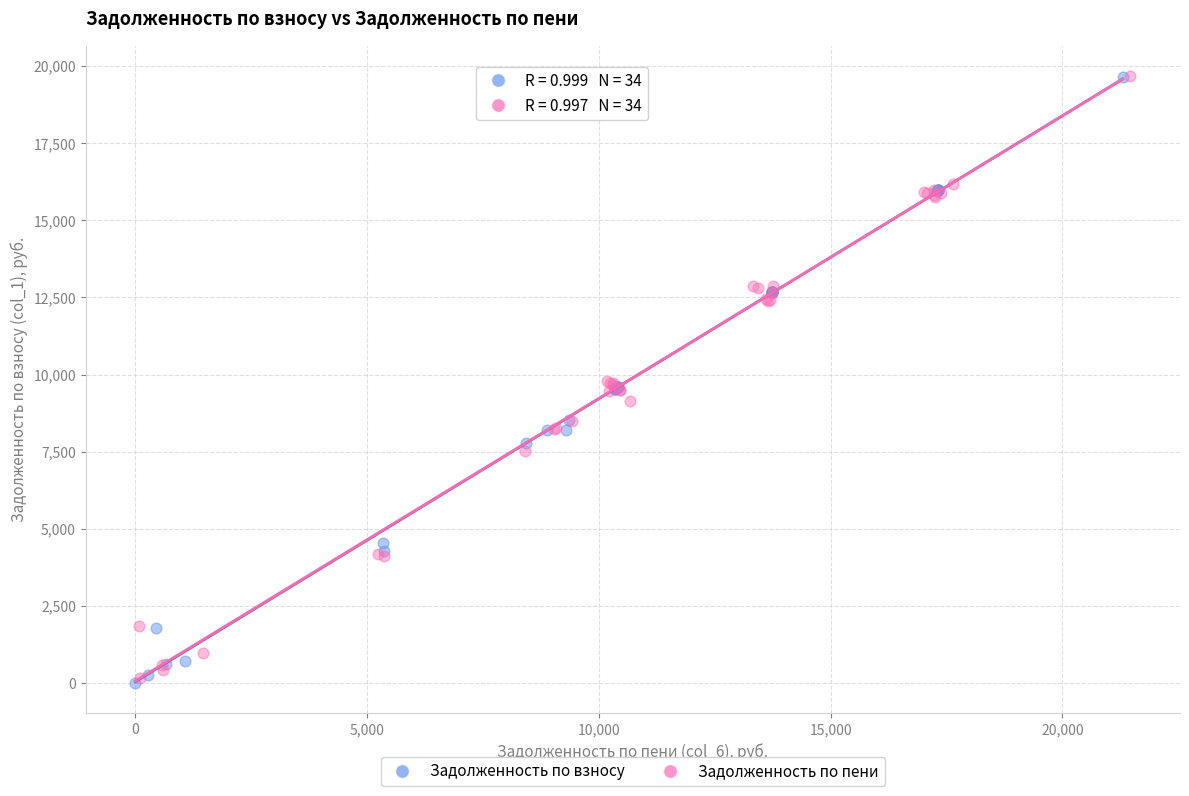

What are all the series names shown in the legend?

Задолженность по взносу, Задолженность по пени